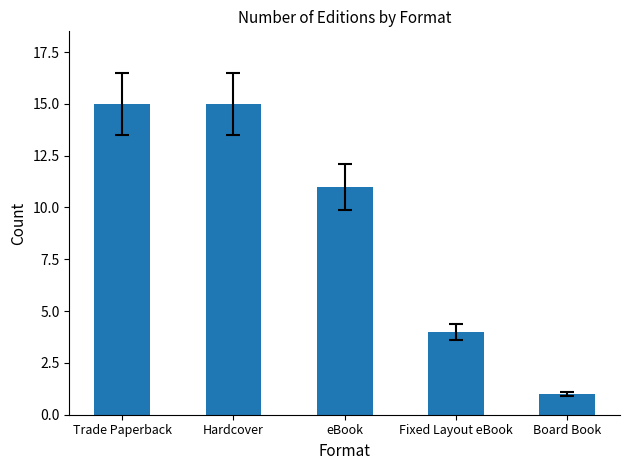

How many bars are there in total?

5